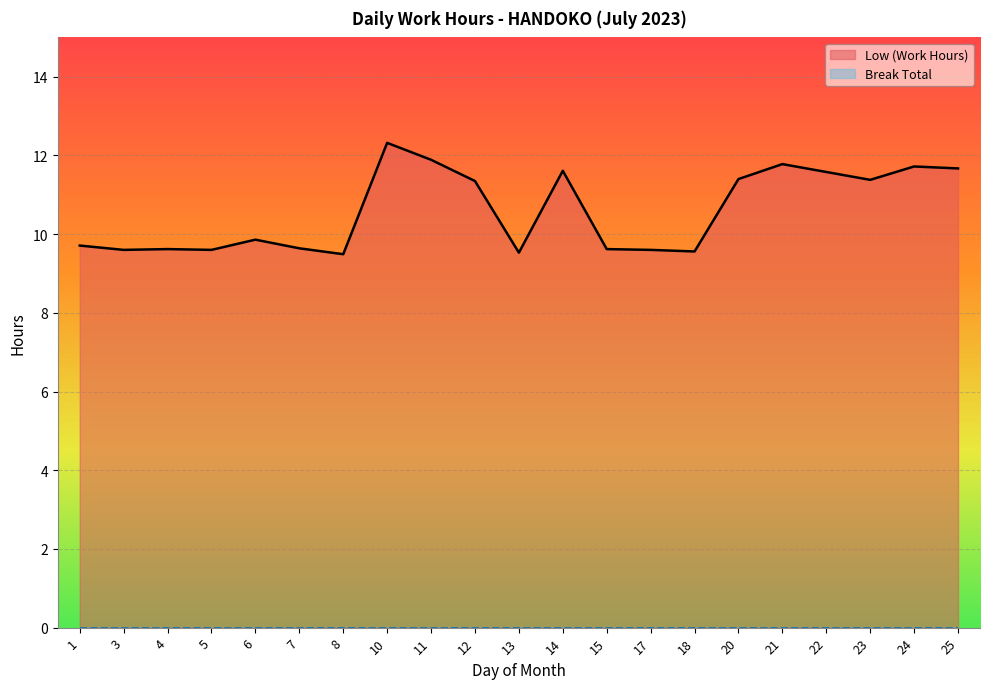

How many series are shown in this chart?

2